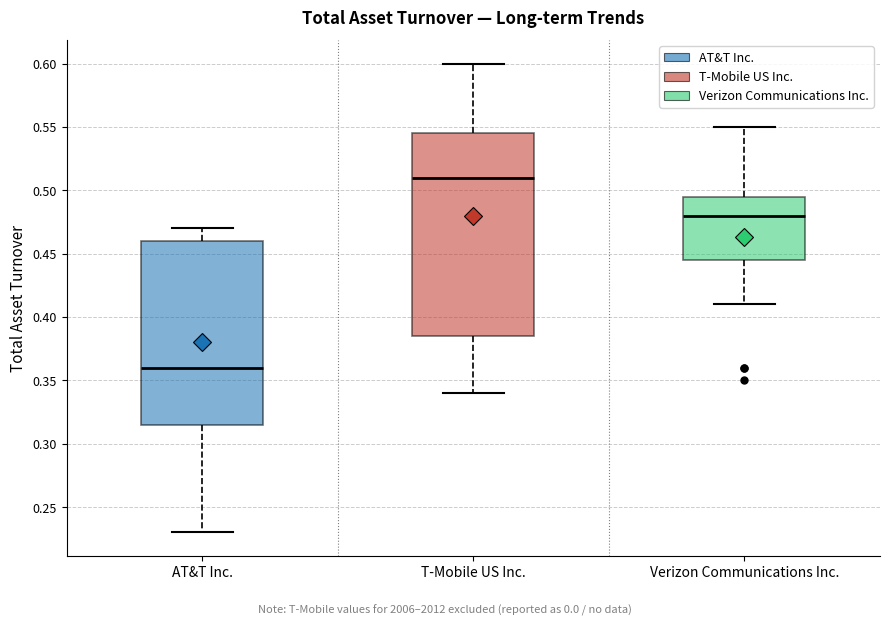

Reading left to right, read every box against the y-axis: the position of its median line, the range the box covers, and the ends of its whiskers. The values are not printed on the chart, so give them approximately, as read against the axis.

AT&T Inc.: median 0.360, box 0.315 to 0.460, whiskers 0.230 to 0.470
T-Mobile US Inc.: median 0.510, box 0.385 to 0.545, whiskers 0.340 to 0.600
Verizon Communications Inc.: median 0.480, box 0.445 to 0.495, whiskers 0.410 to 0.550